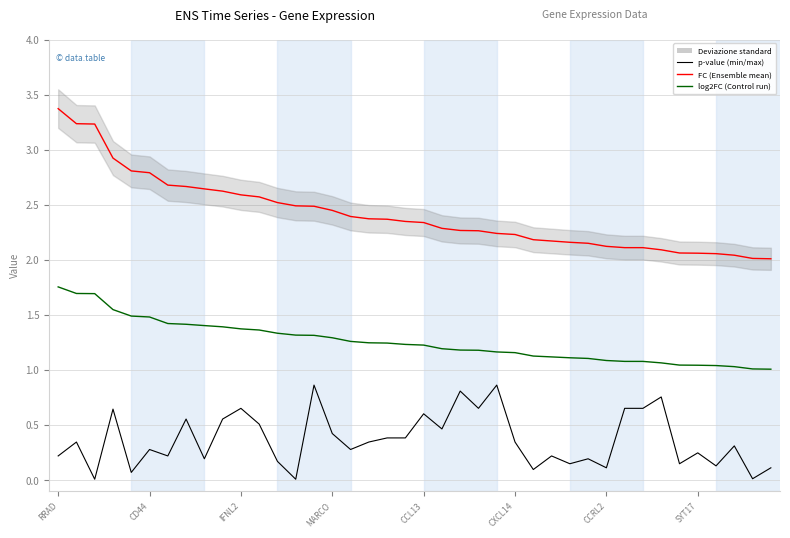

Which series has the widest spread of values?

FC